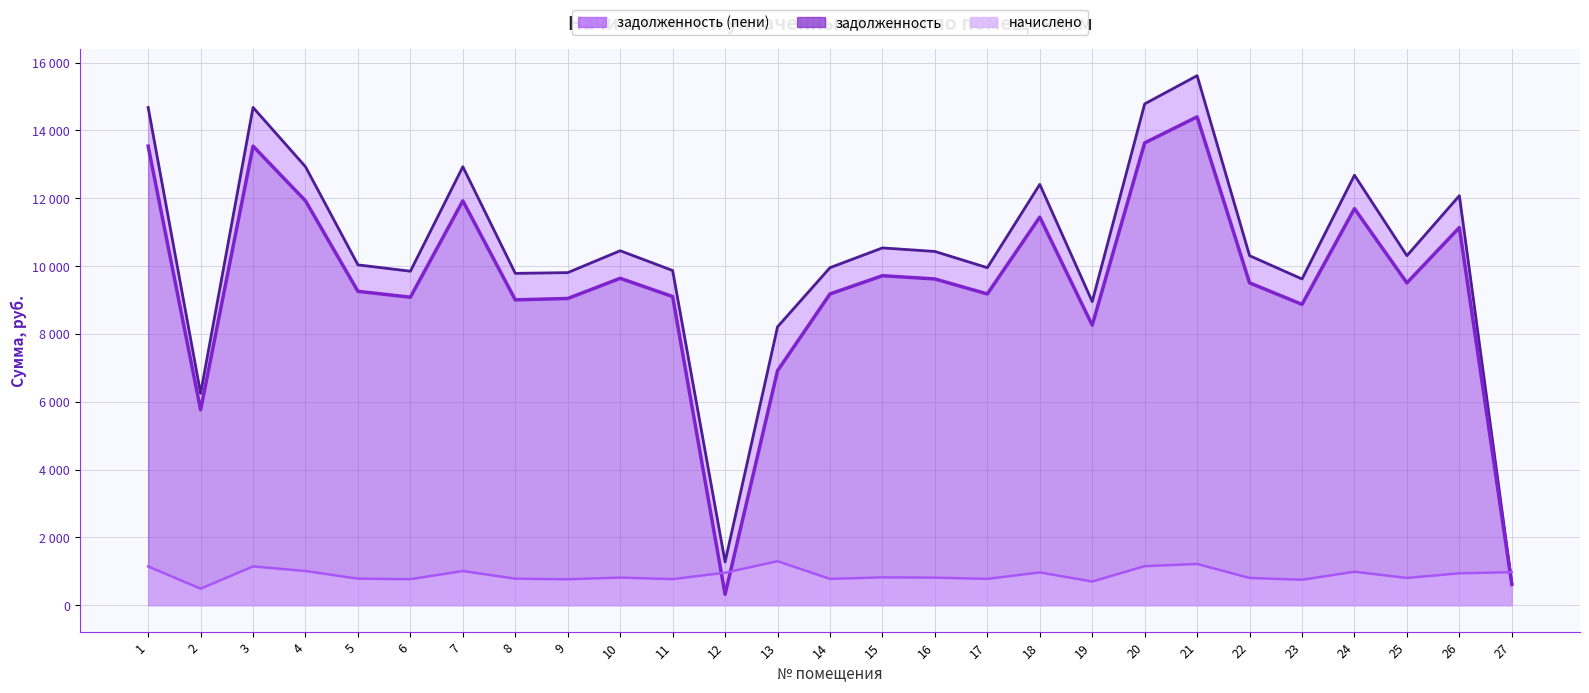

What is the minimum value shown in the chart?

318.6